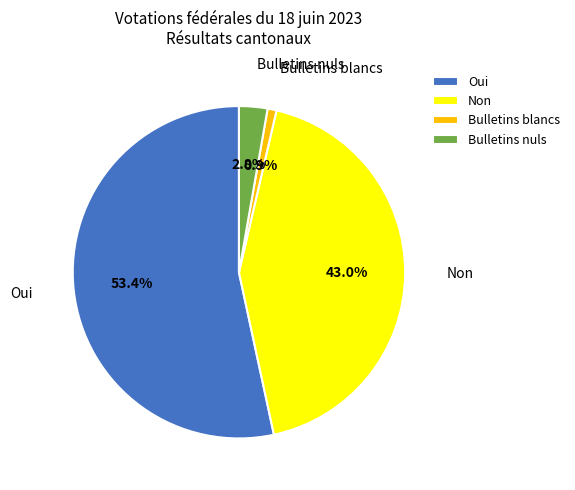

What percentage is the Non slice, to the nearest percent?

43%